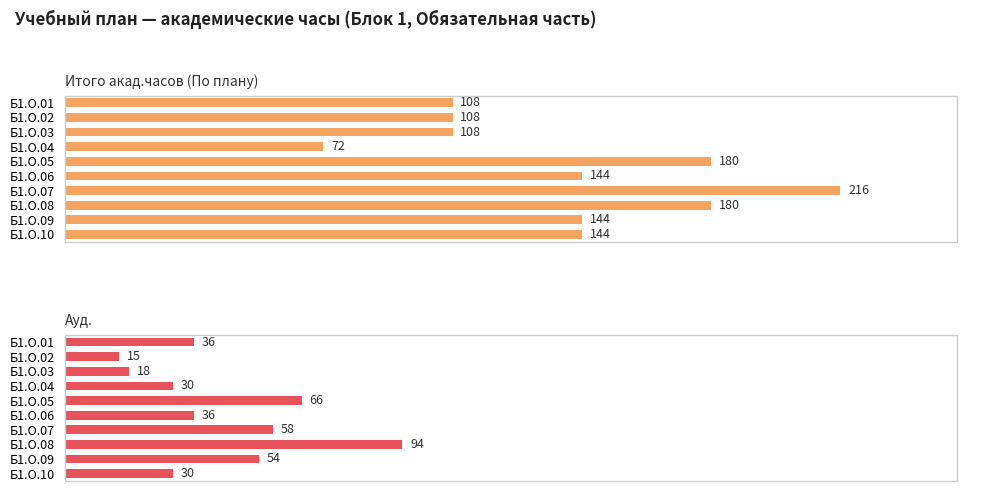

Between Б1.О.10 and Б1.О.04, which is larger?

Б1.О.10